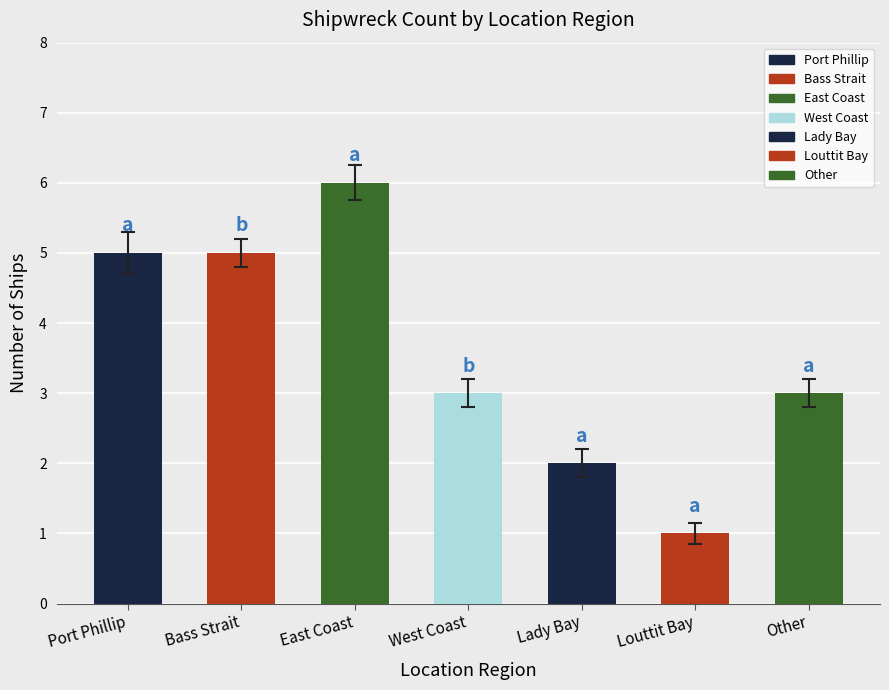

What value does the data have at West Coast?

3